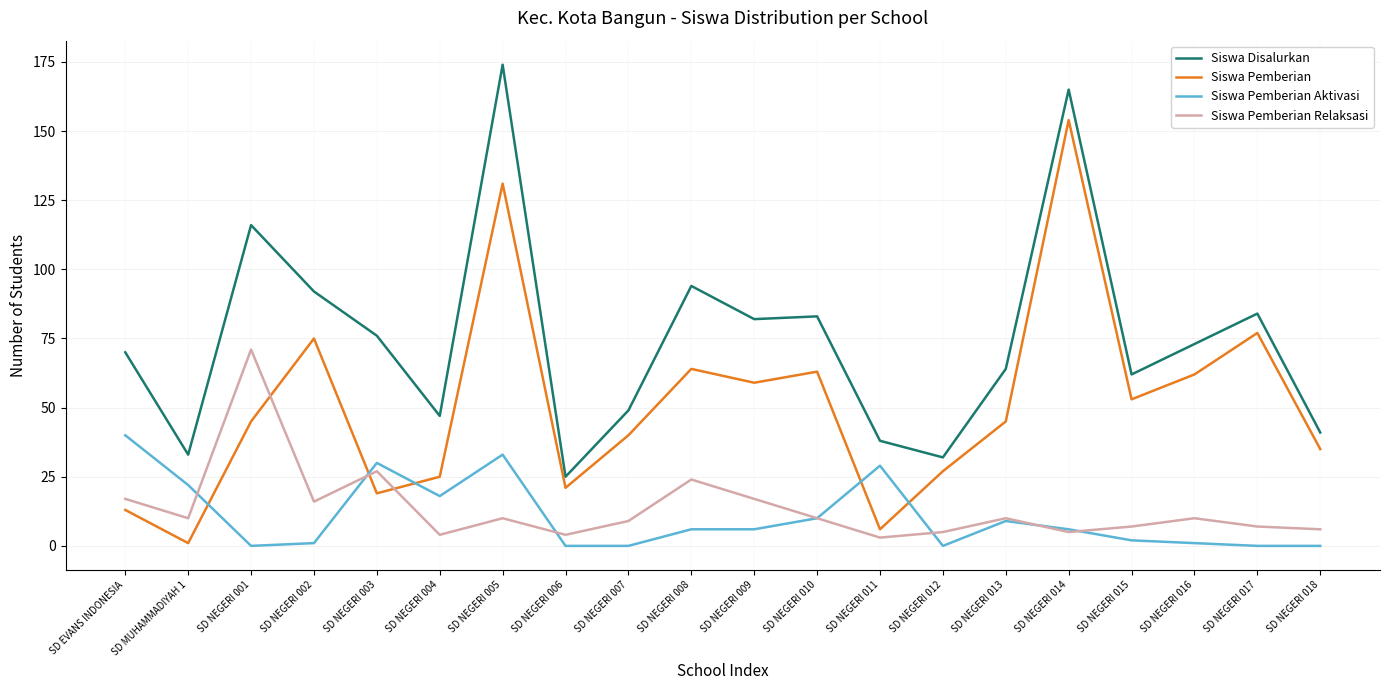

Does the chart display data point markers on the line(s)?

No